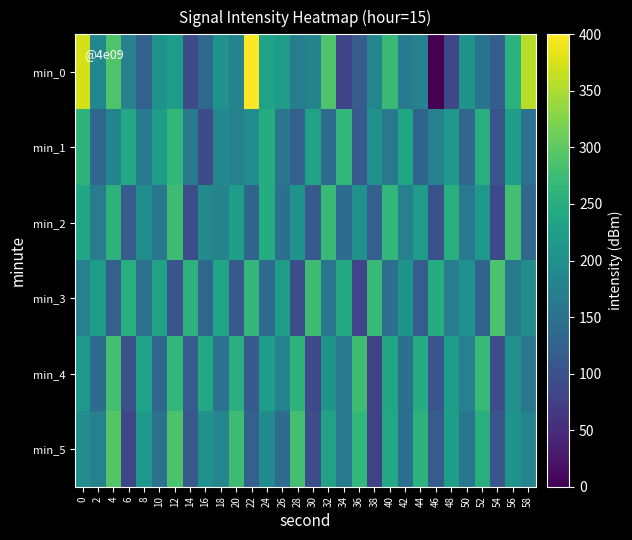

How many distinct data groups are displayed?

6